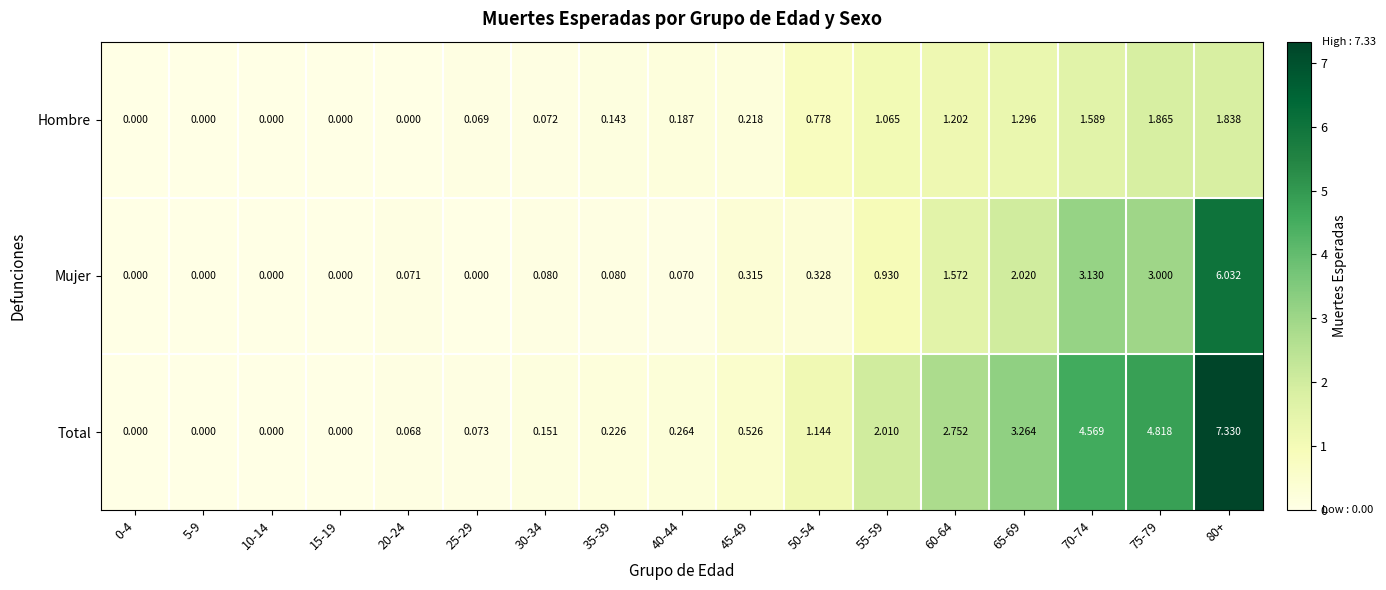

Which series has the largest range (max minus min)?

Total